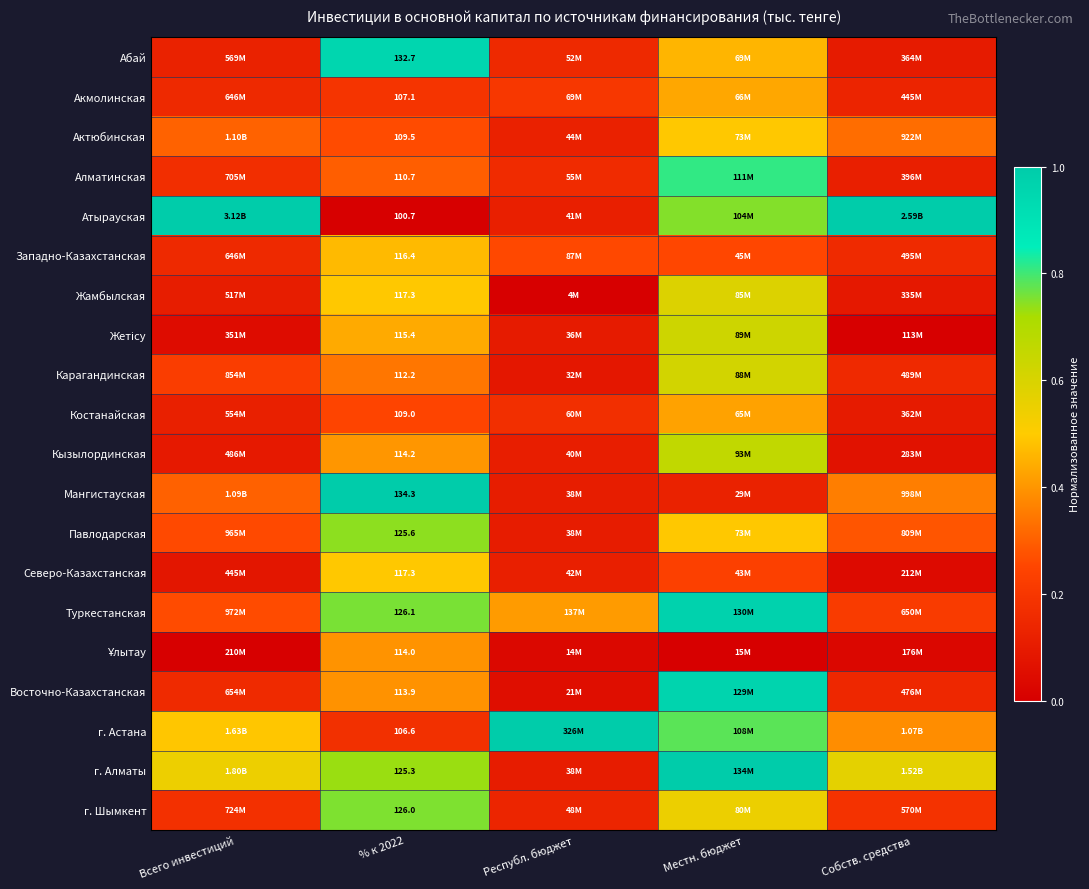

What is the spread (max minus min) of values at Местн. бюджет?

1.0